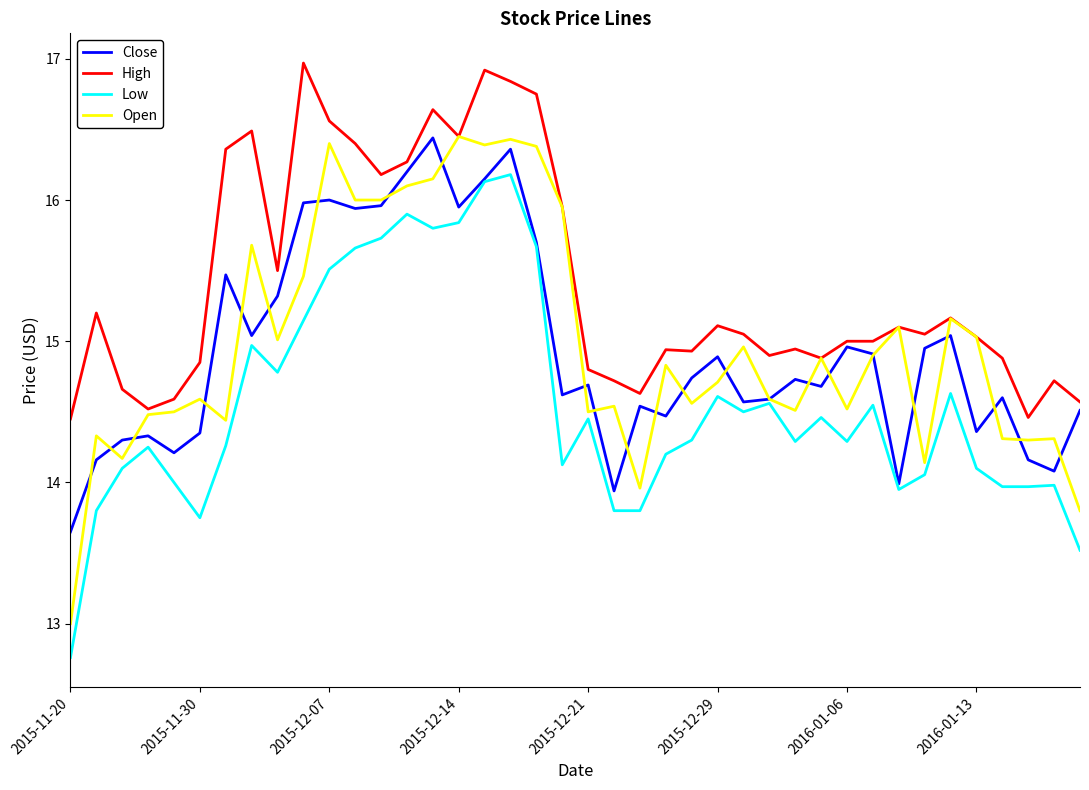

What is the sum of all High values?

616.4